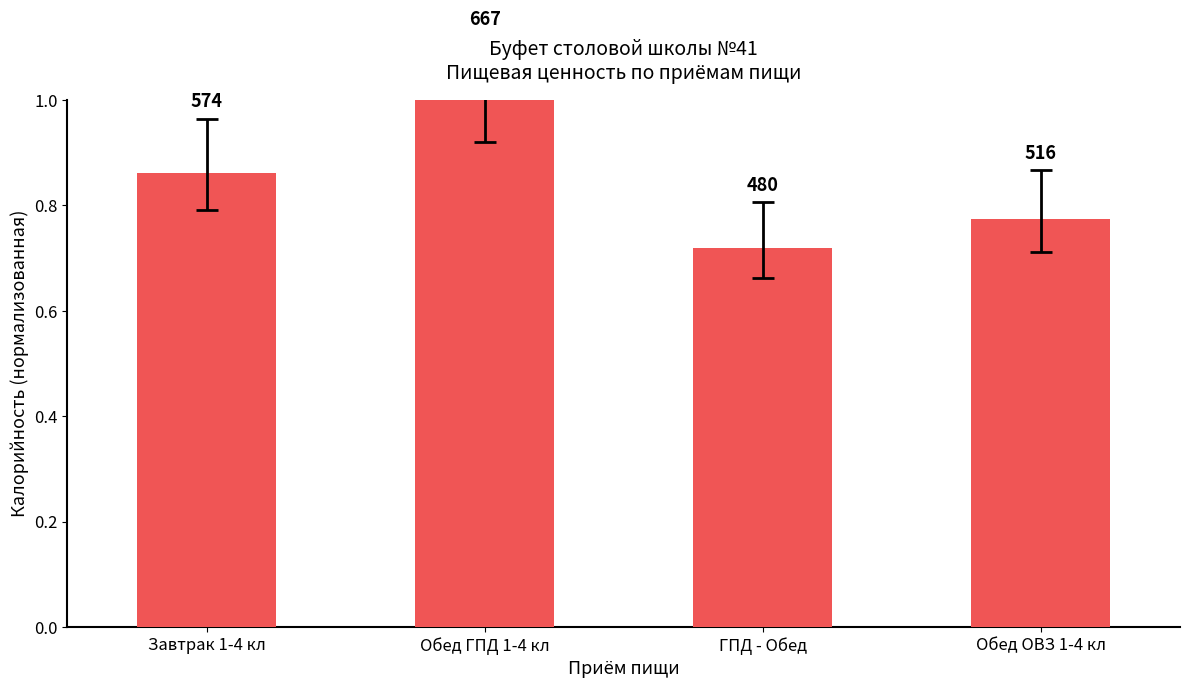

Between Завтрак 1-4 кл and ГПД - Обед, which is larger?

Завтрак 1-4 кл